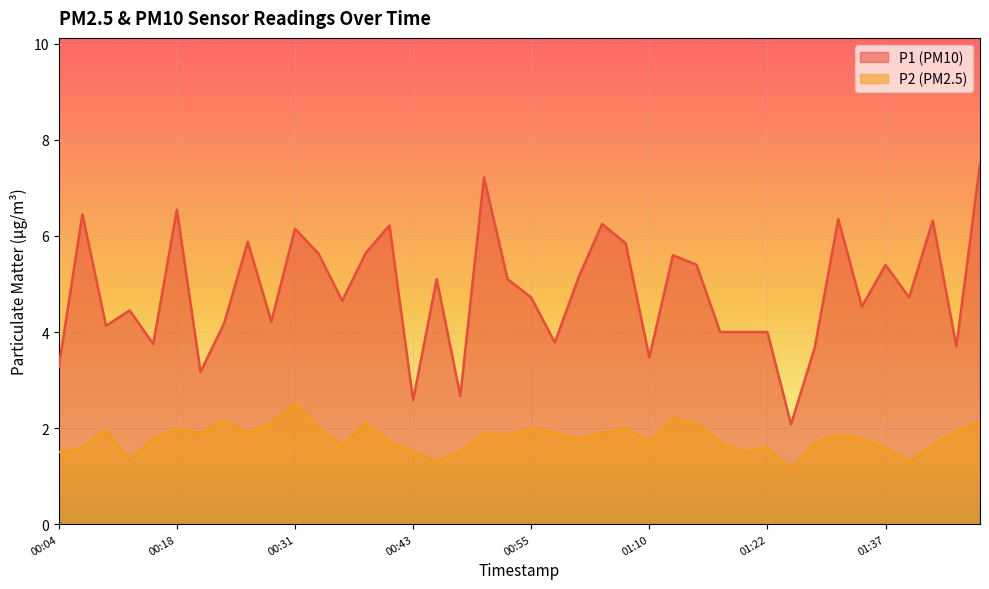

What is the highest value of the P2 series?

2.5